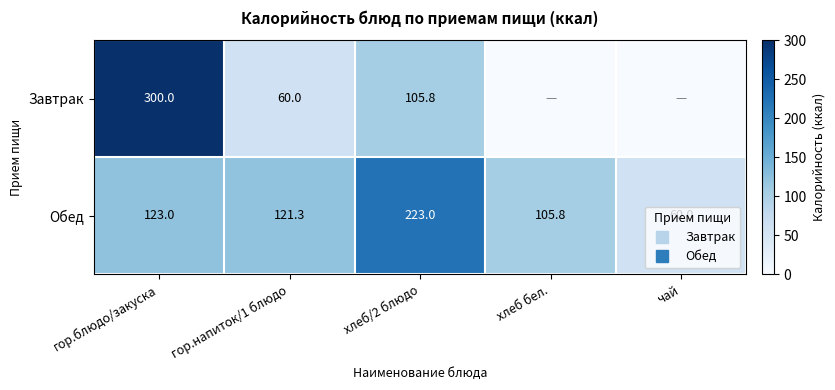

What is the difference between the maximum and second lowest values in the Завтрак series?

300.0